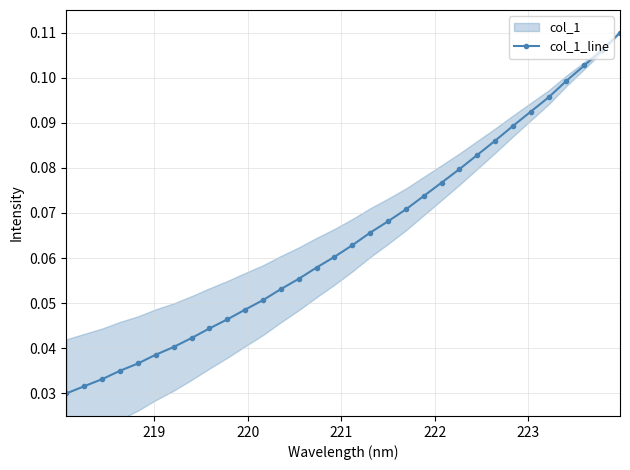

True or false: the data has more than 0 interior local peaks.

False